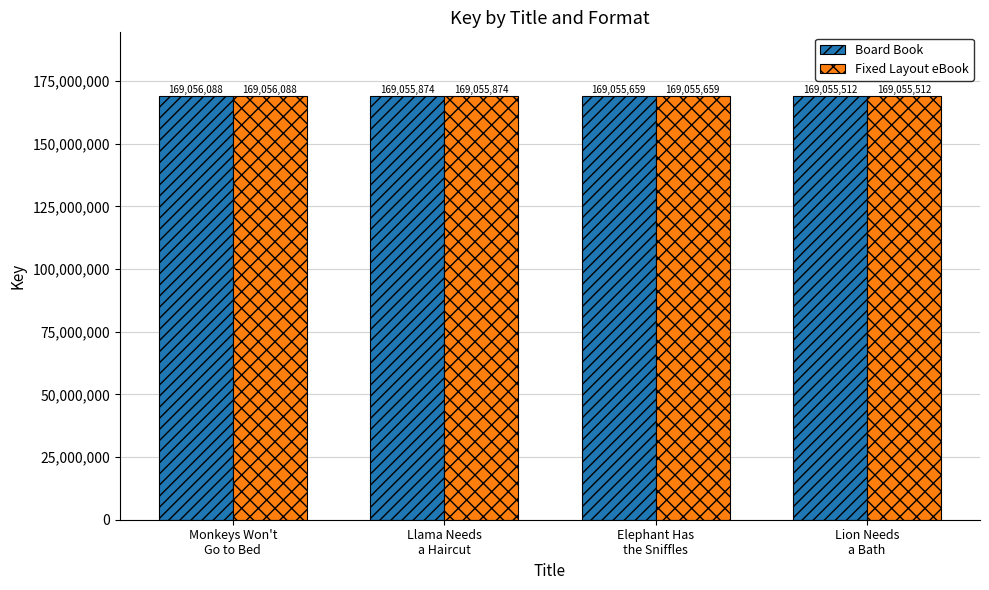

At how many categories does at least one series exceed 169055550?

3